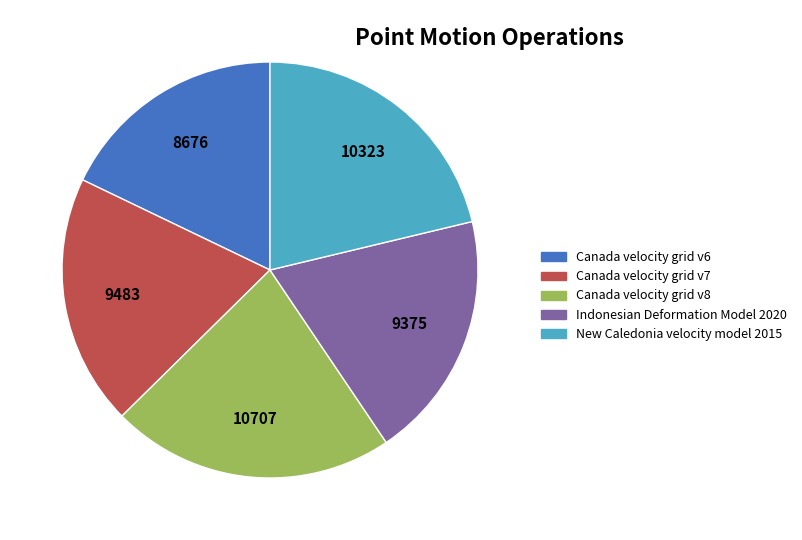

Is it true that Indonesian Deformation Model 2020 is 19% of the pie?

True